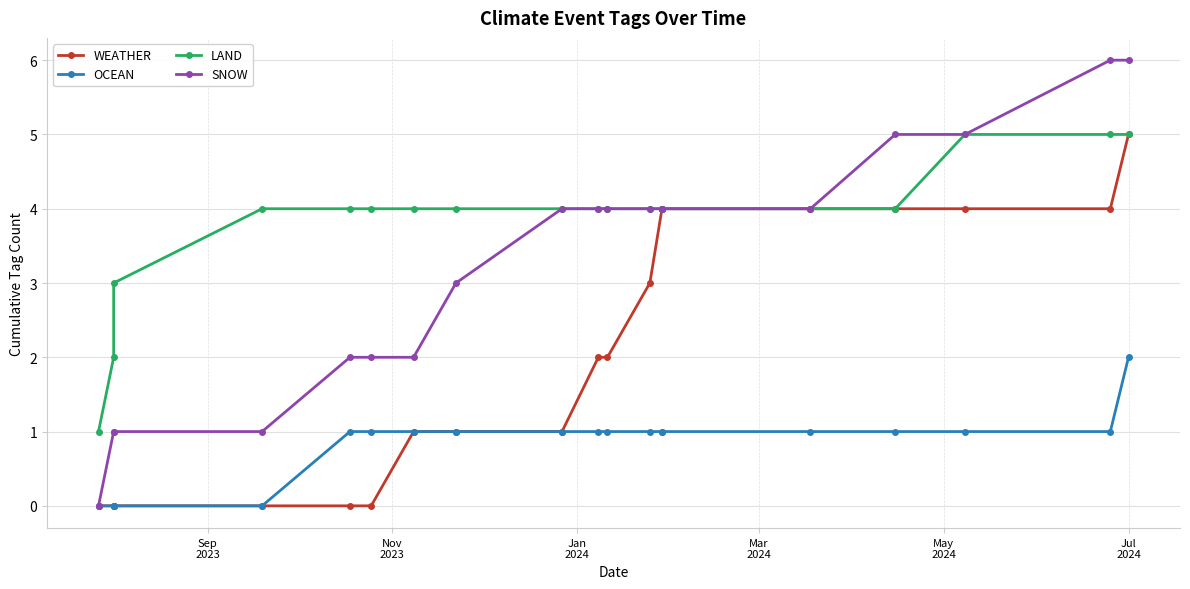

List the series in order of their peak value, highest first.

SNOW, WEATHER, LAND, OCEAN